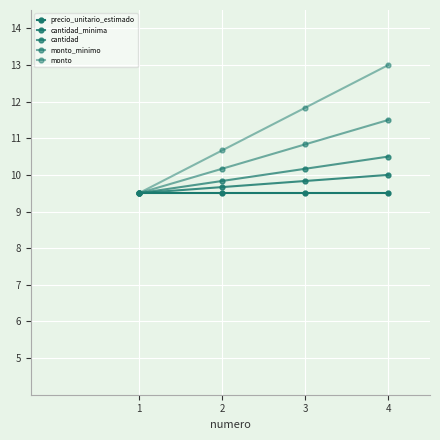

Does the chart display data point markers on the line(s)?

Yes